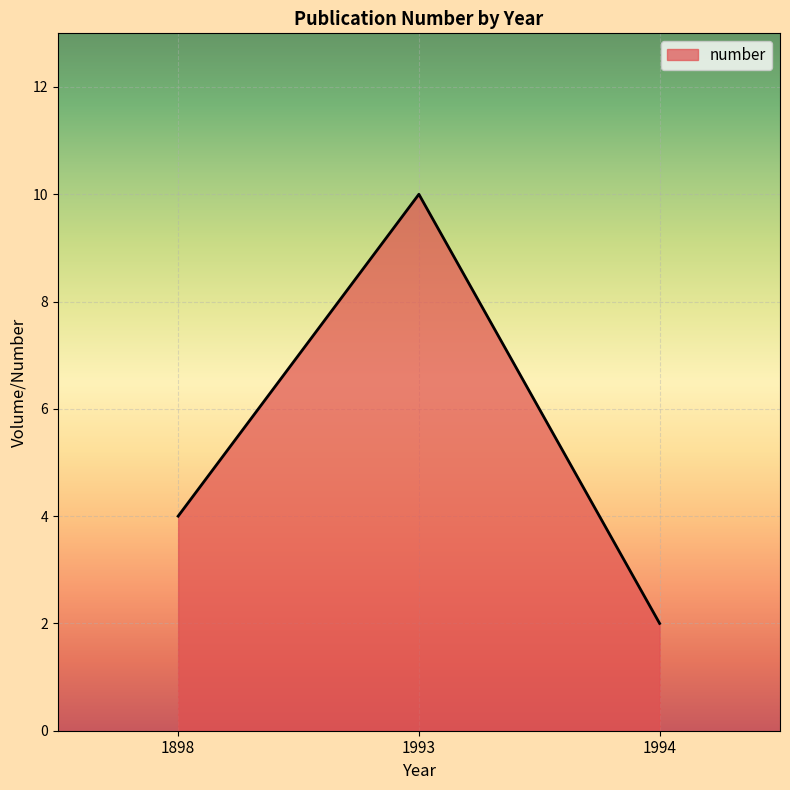

What is the sum of the values at 1993 and 1994?

12